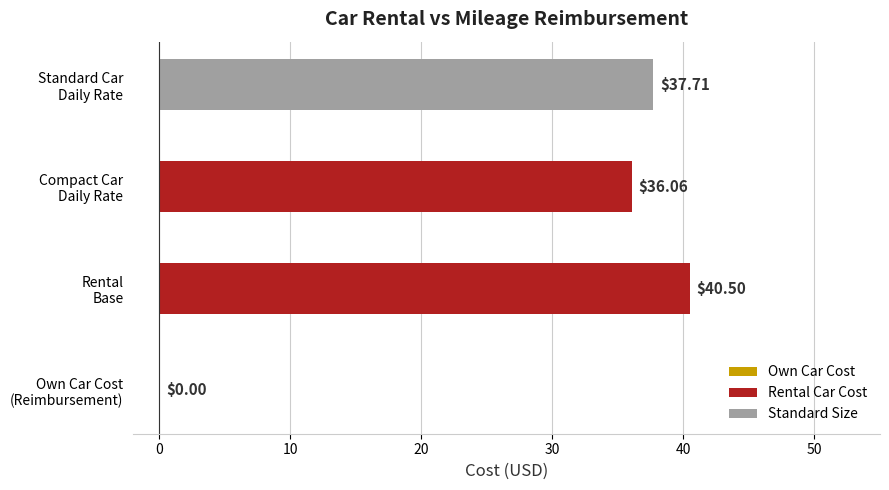

What is the sum of all values?

114.3